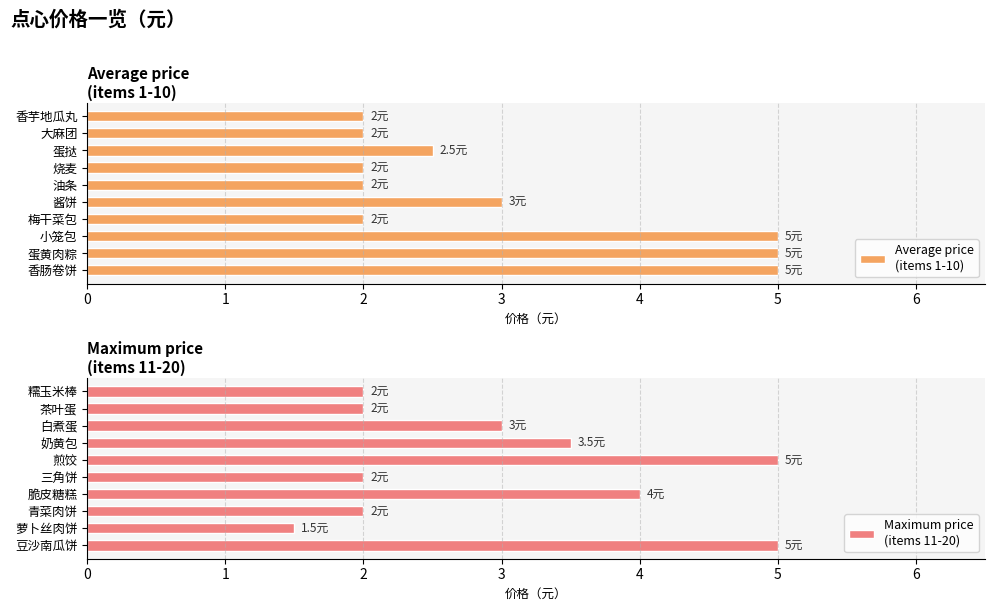

What is the maximum value shown in the chart?

5.0